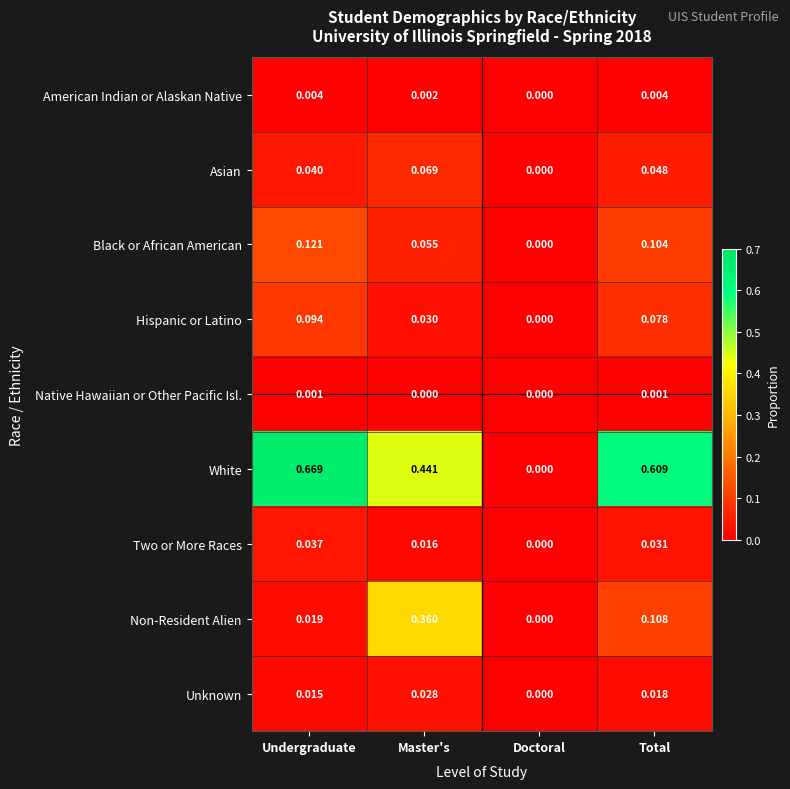

At which label does Black or African American reach its peak?

Undergraduate